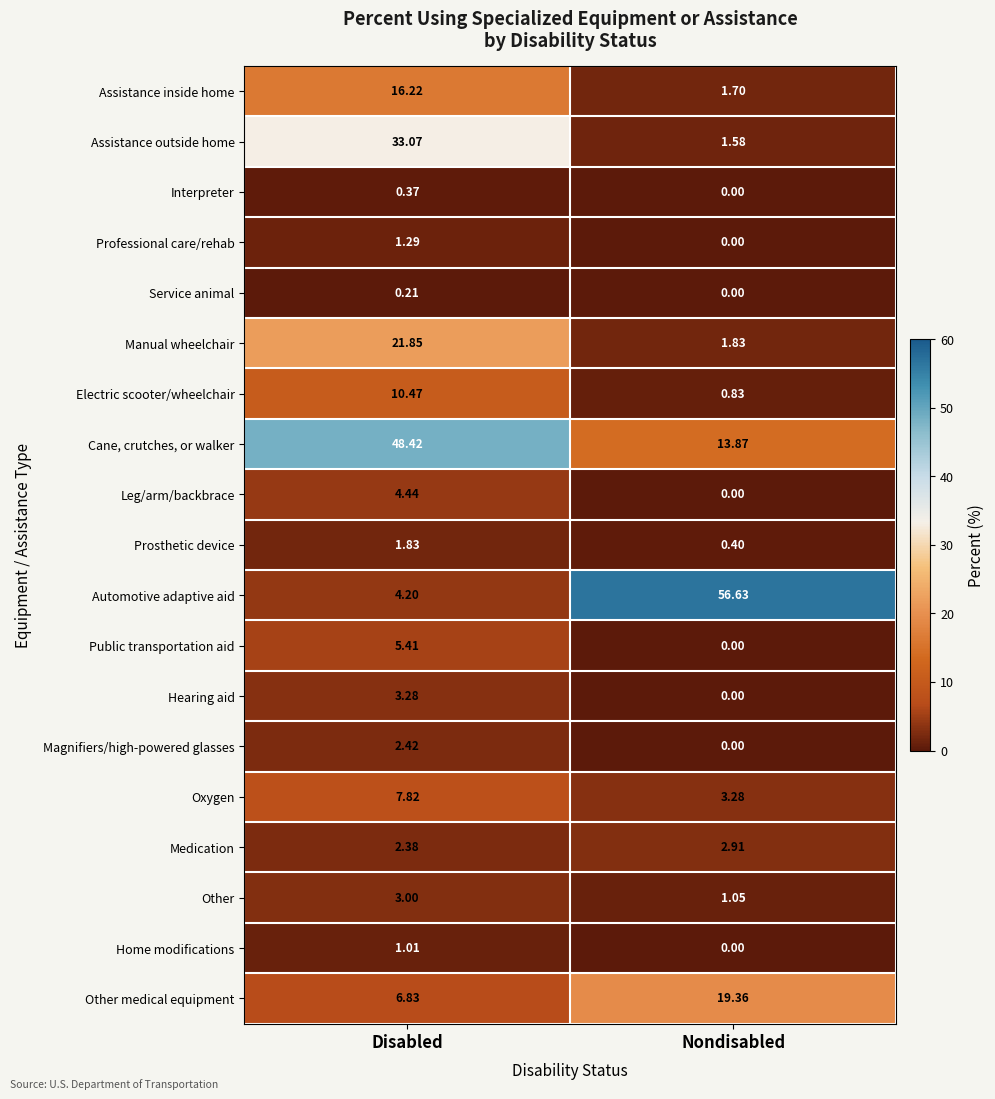

Rank the categories by Home modifications value from lowest to highest.

Nondisabled, Disabled